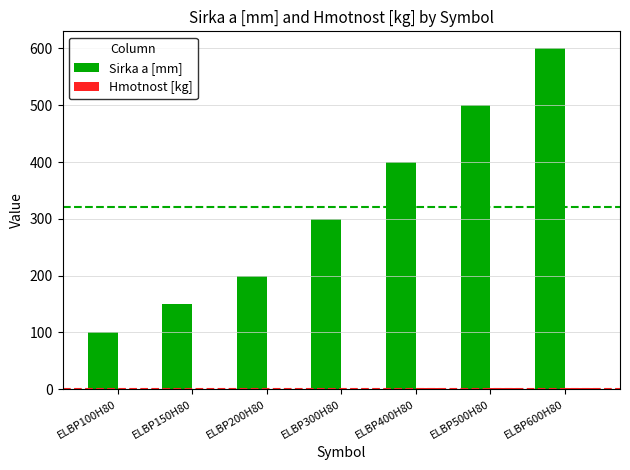

Which series changed the most between ELBP300H80 and ELBP400H80?

Sirka a [mm]